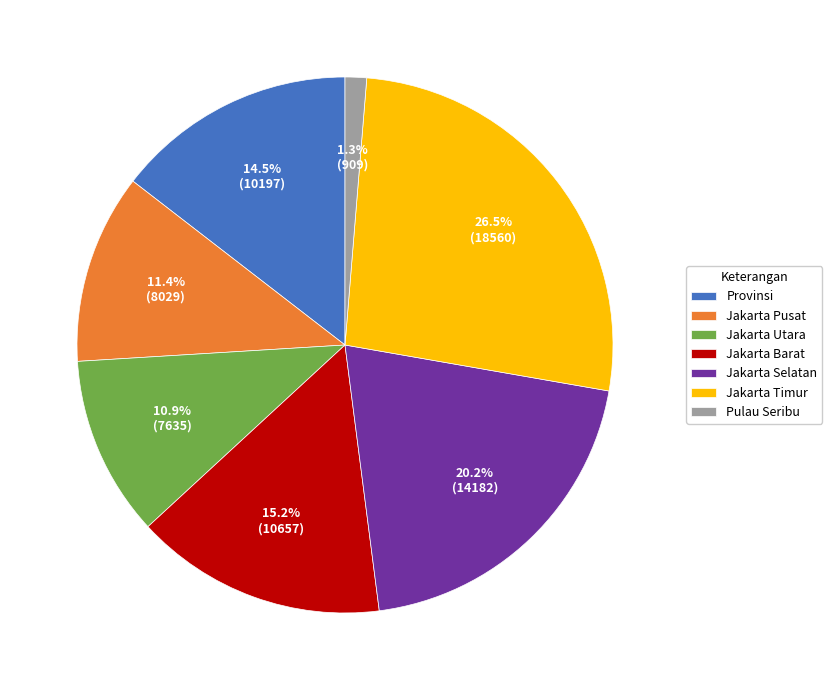

To the nearest percent, what is the average slice percentage?

14%